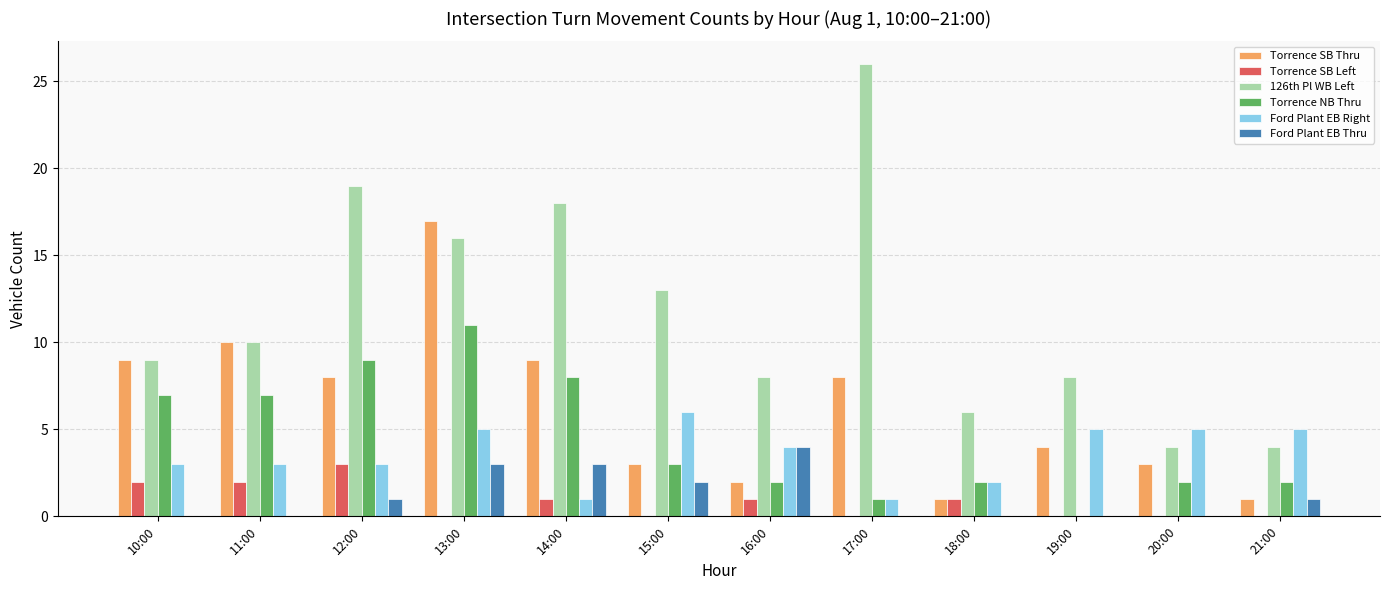

Reading left to right, what are all the values shown in this chart?

Torrence SB Thru: 10:00=9	11:00=10	12:00=8	13:00=17	14:00=9	15:00=3	16:00=2	17:00=8	18:00=1	19:00=4	20:00=3	21:00=1
Torrence SB Left: 10:00=2	11:00=2	12:00=3	13:00=0	14:00=1	15:00=0	16:00=1	17:00=0	18:00=1	19:00=0	20:00=0	21:00=0
126th Pl WB Left: 10:00=9	11:00=10	12:00=19	13:00=16	14:00=18	15:00=13	16:00=8	17:00=26	18:00=6	19:00=8	20:00=4	21:00=4
Torrence NB Thru: 10:00=7	11:00=7	12:00=9	13:00=11	14:00=8	15:00=3	16:00=2	17:00=1	18:00=2	19:00=0	20:00=2	21:00=2
Ford Plant EB Right: 10:00=3	11:00=3	12:00=3	13:00=5	14:00=1	15:00=6	16:00=4	17:00=1	18:00=2	19:00=5	20:00=5	21:00=5
Ford Plant EB Thru: 10:00=0	11:00=0	12:00=1	13:00=3	14:00=3	15:00=2	16:00=4	17:00=0	18:00=0	19:00=0	20:00=0	21:00=1